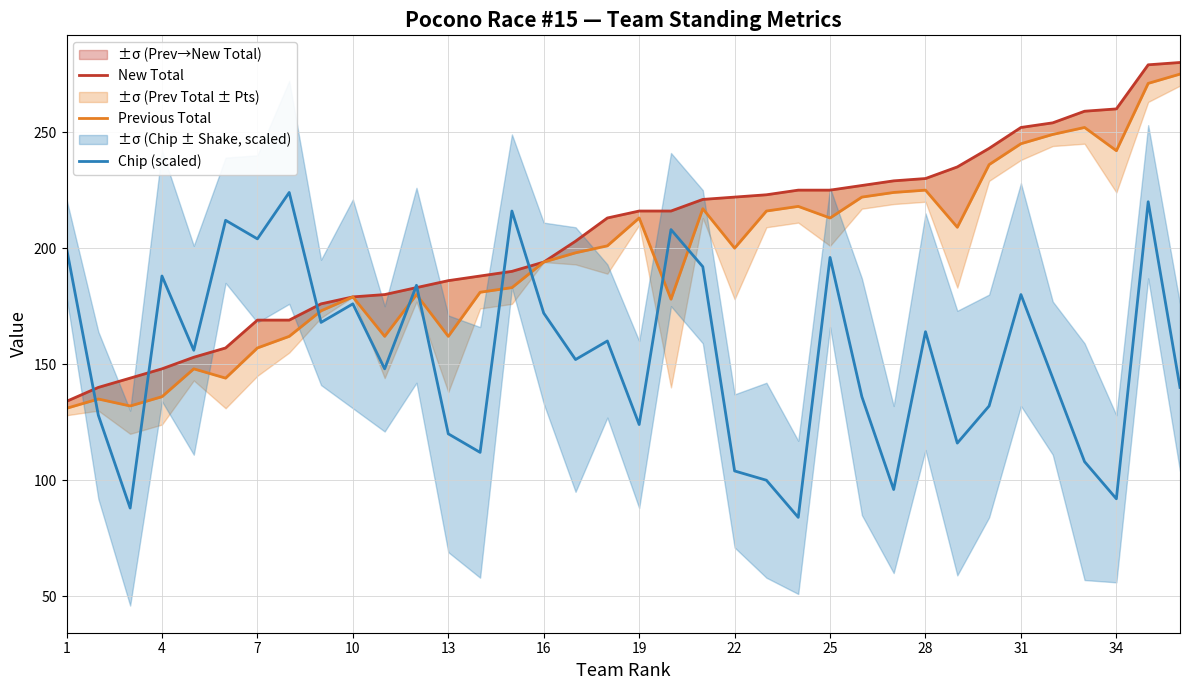

How many values in the New Total series are below 216?

18